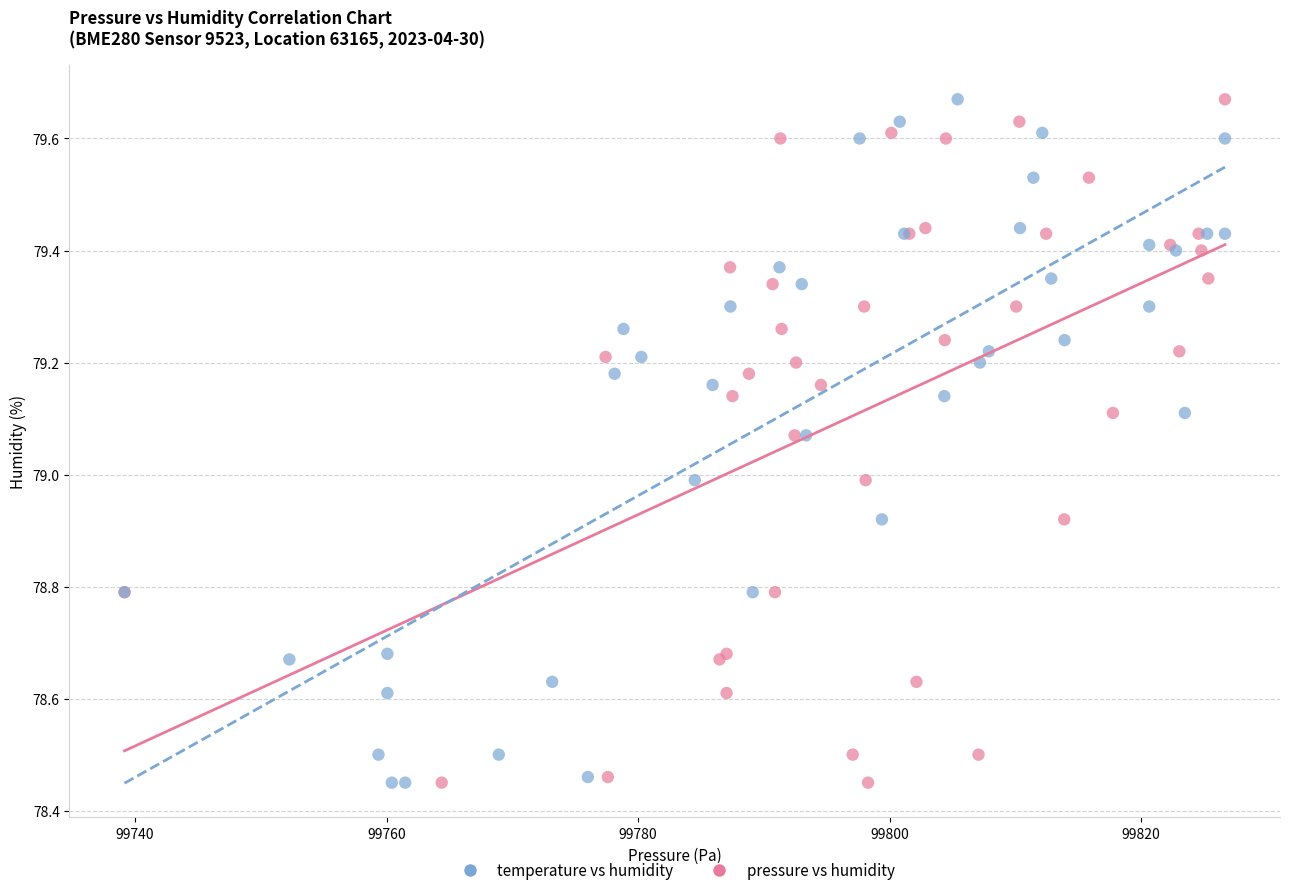

What are all the series names shown in the legend?

temperature vs humidity, pressure vs humidity